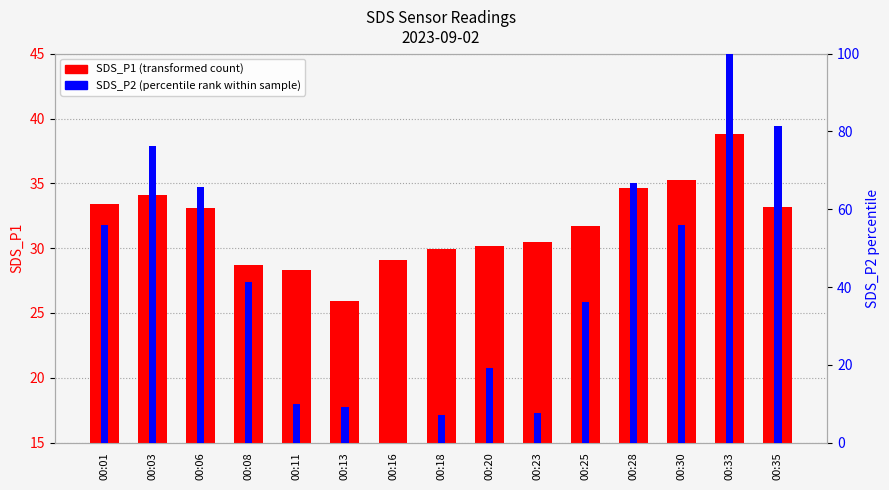

Are the bars grouped side by side (vs. stacked)?

Yes